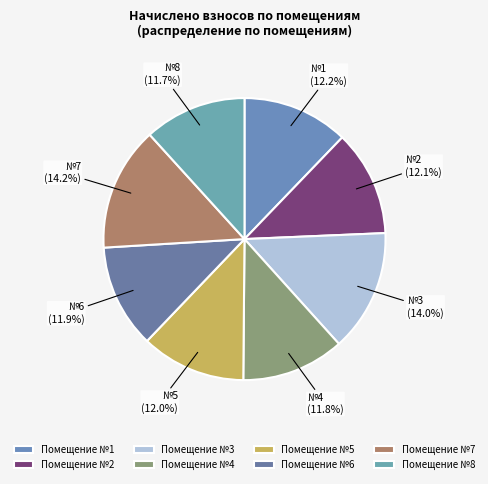

How many segments does this pie chart have?

8